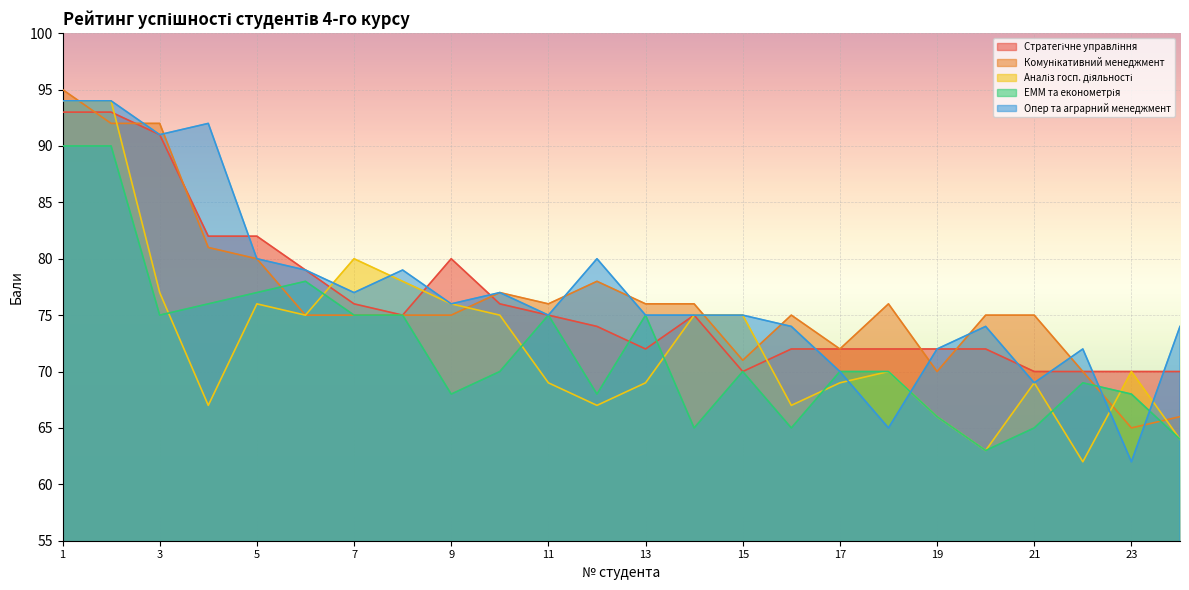

Rank the categories by Опер та аграрний менеджмент value from highest to lowest.

1, 2, 4, 3, 5, 12, 6, 8, 7, 10, 9, 11, 13, 14, 15, 16, 20, 24, 19, 22, 17, 21, 18, 23